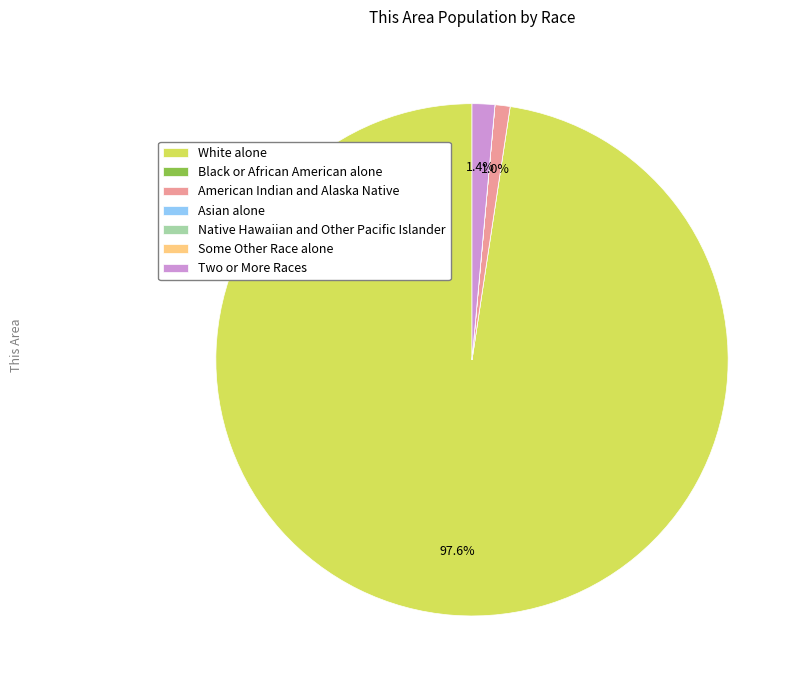

Which slice is the largest?

White alone